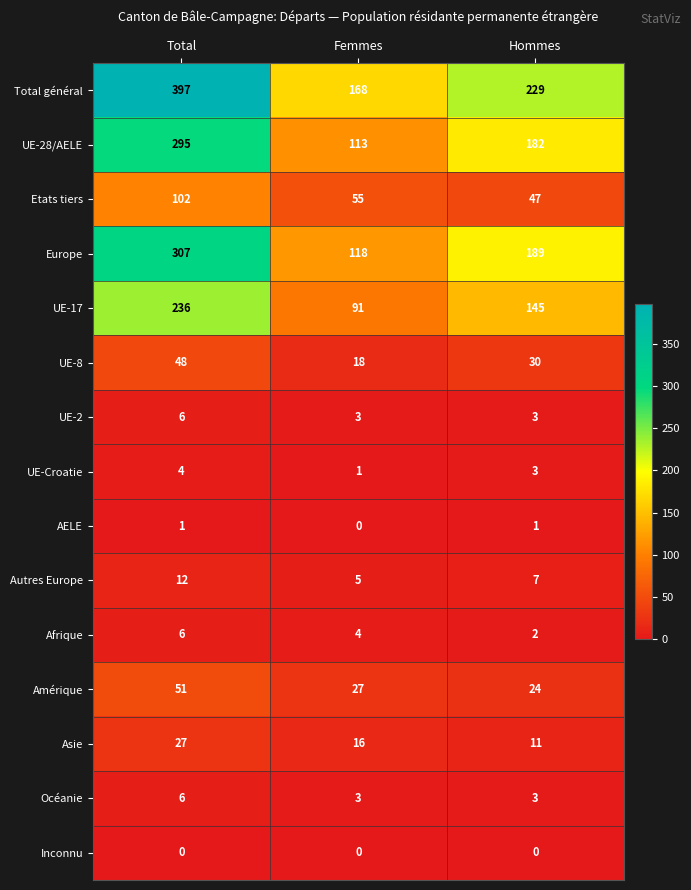

What is the minimum value for Autres Europe?

5